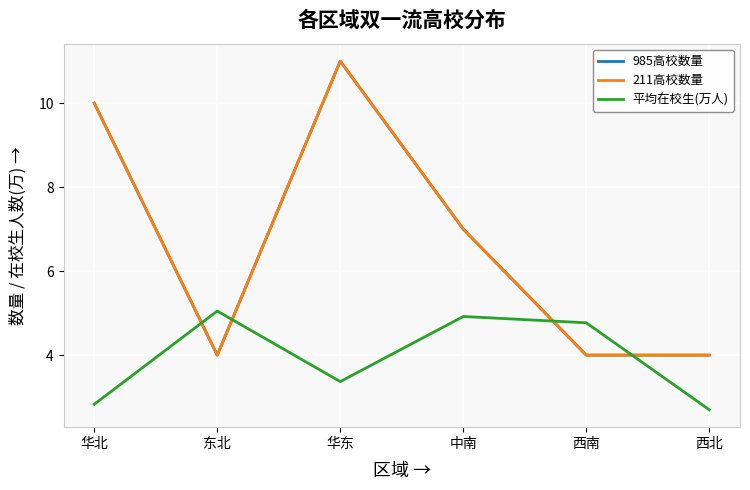

Where do 平均在校生(万人) and 211高校数量 first cross each other?

华北 and 东北